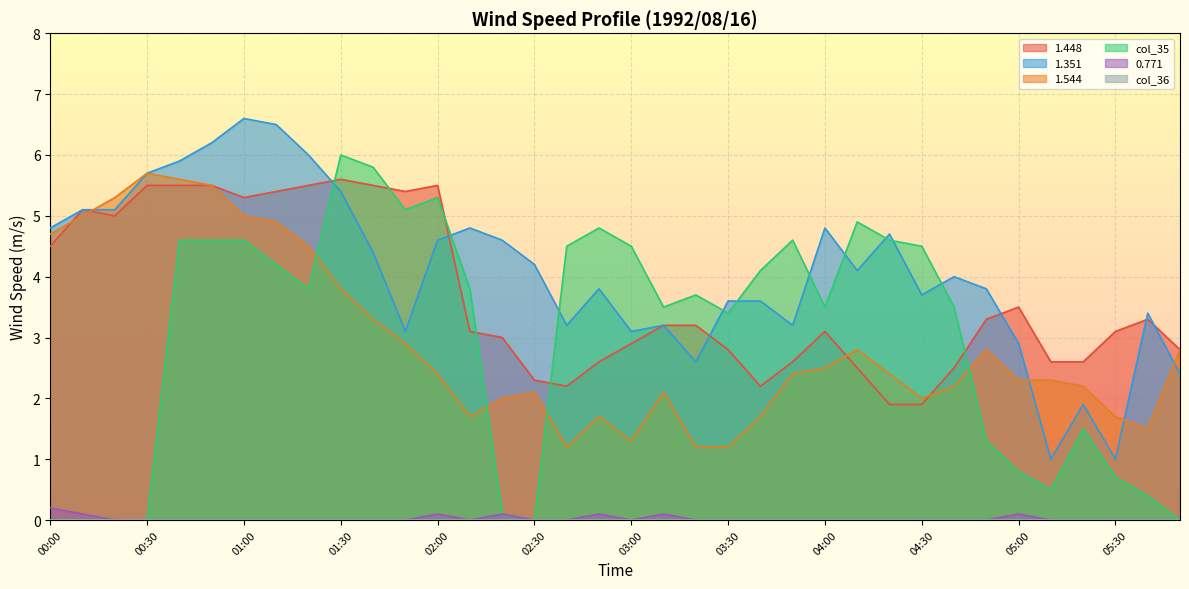

List the labels in order of 1.544 value, smallest first.

02:40, 03:20, 03:30, 03:00, 05:40, 02:10, 02:50, 03:40, 05:30, 02:20, 04:30, 02:30, 03:10, 04:40, 05:20, 05:00, 05:10, 02:00, 03:50, 04:20, 04:00, 04:10, 04:50, 05:50, 01:50, 01:40, 01:30, 01:20, 00:00, 01:10, 00:10, 01:00, 00:20, 00:50, 00:40, 00:30